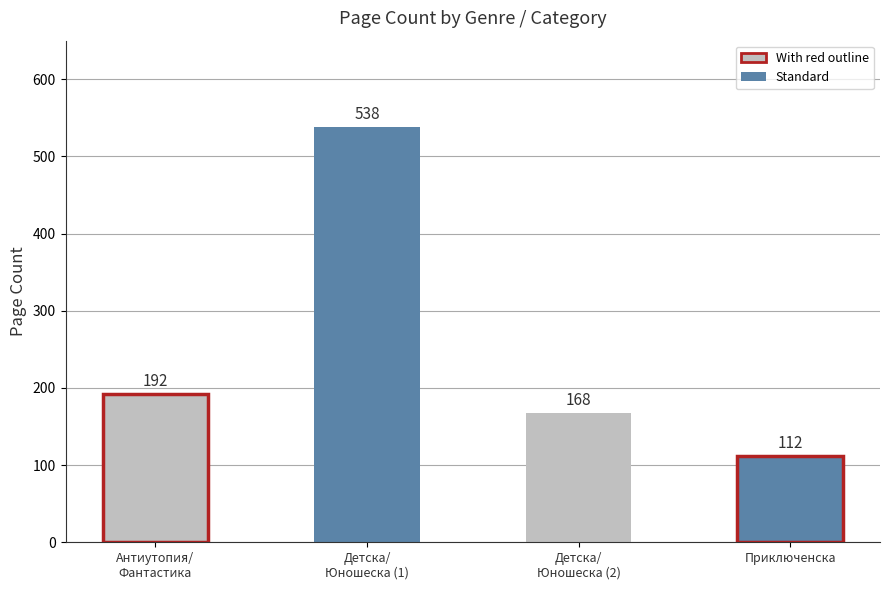

What is the change in value from Детска литература to Детска литература?

-370